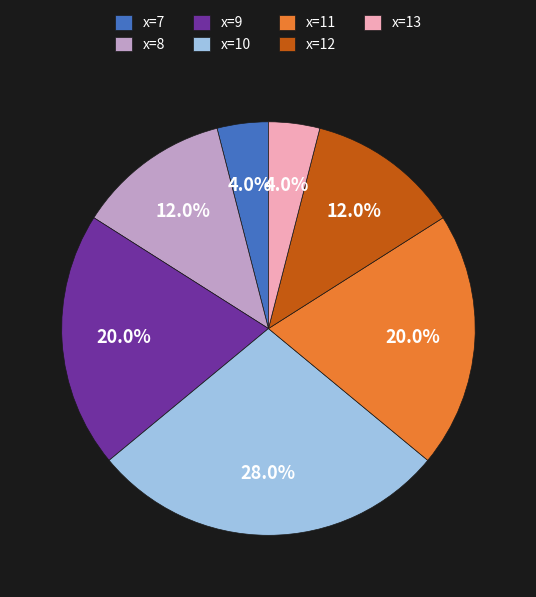

How many slices are in this pie chart?

7